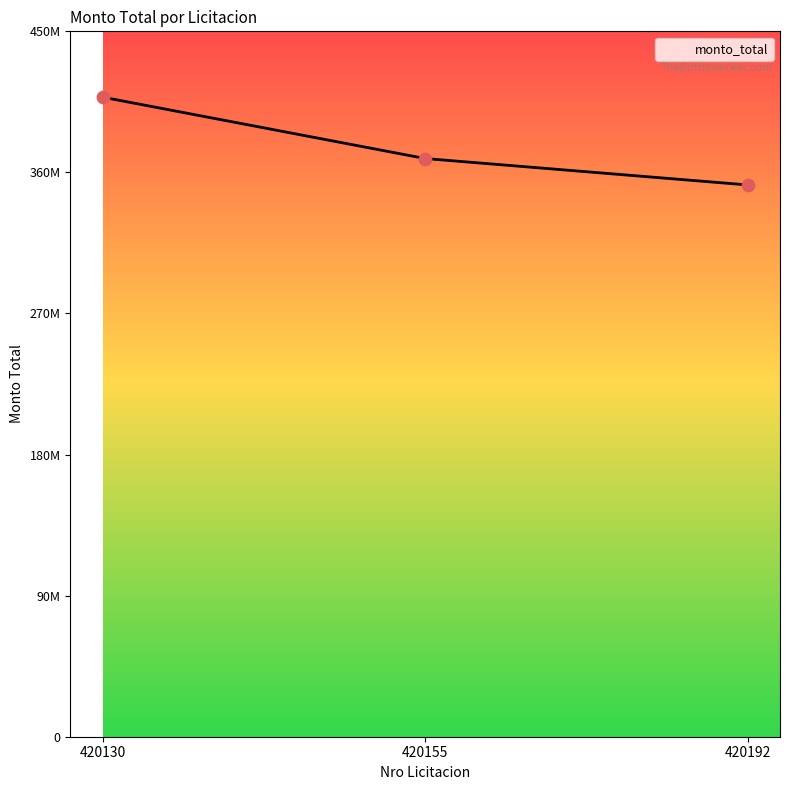

What is the change in value from 420155 to 420192?

-16850500